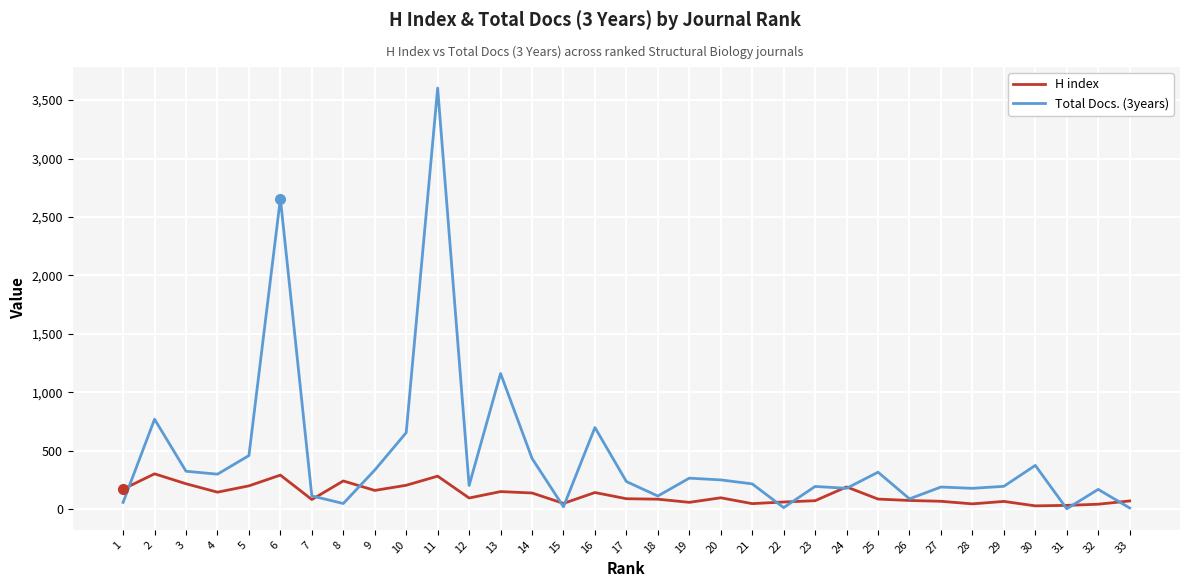

The value of H index at 6 is 292. True or false?

True